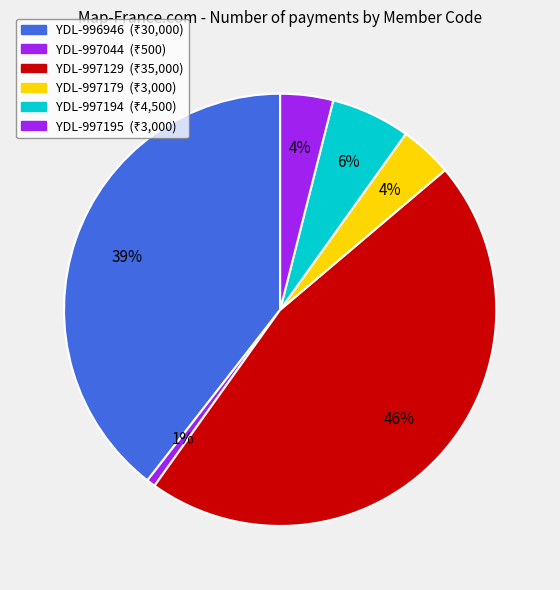

To the nearest percent, what is the combined percentage of YDL-997179 and YDL-997129?

50%